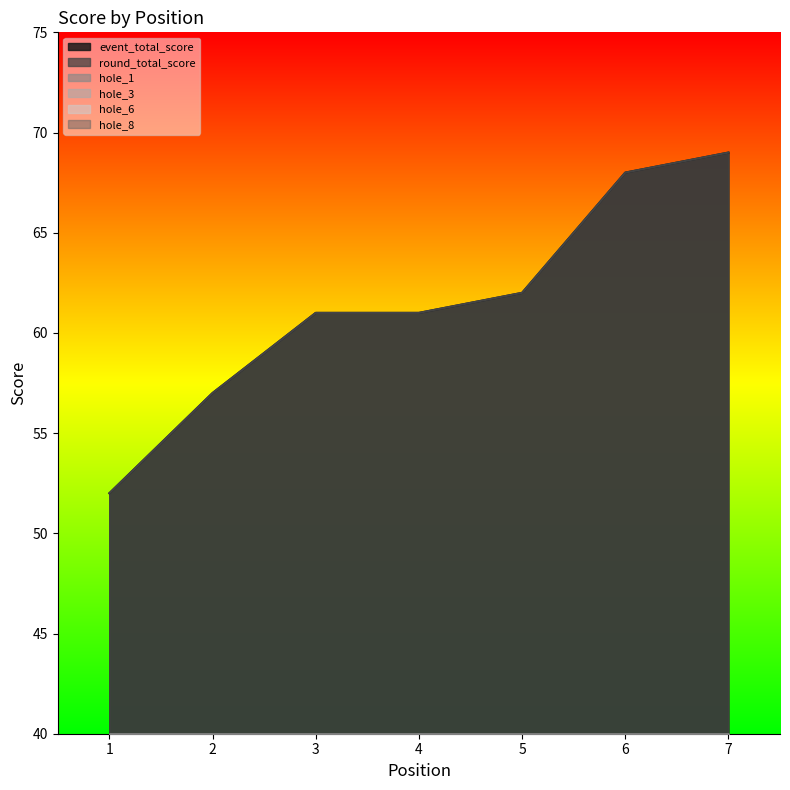

Between 1 and 7, which is larger?

7